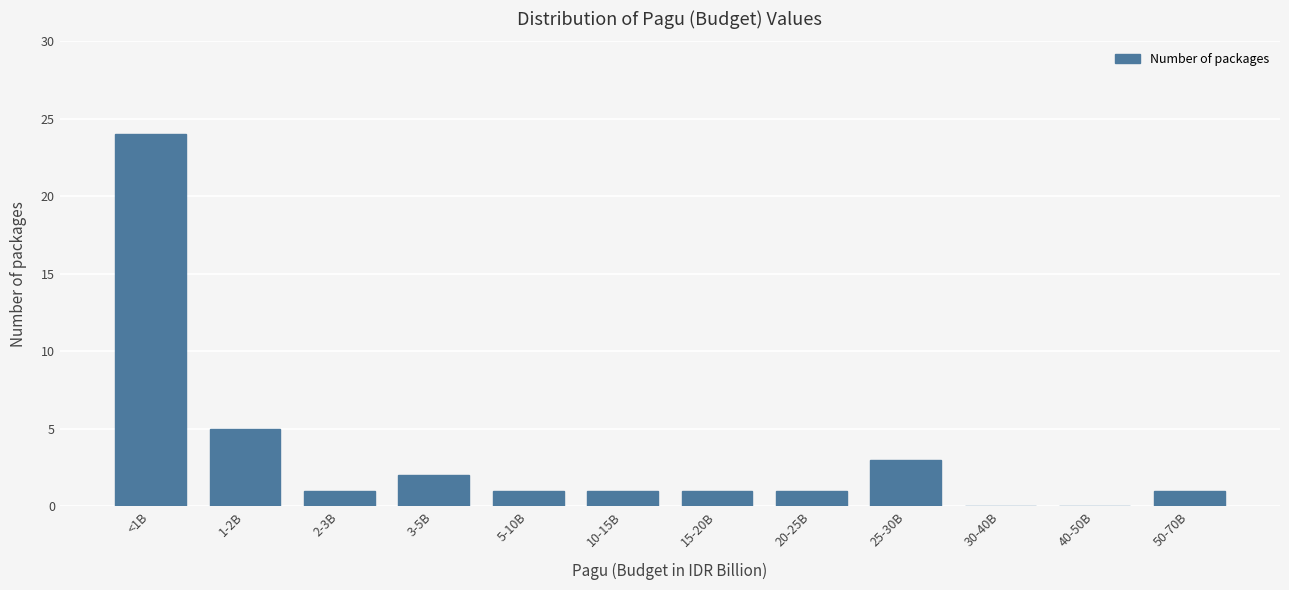

Reading left to right, extract all data points from this chart.

<1B=24	1-2B=5	2-3B=1	3-5B=2	5-10B=1	10-15B=1	15-20B=1	20-25B=1	25-30B=3	30-40B=0	40-50B=0	50-70B=1